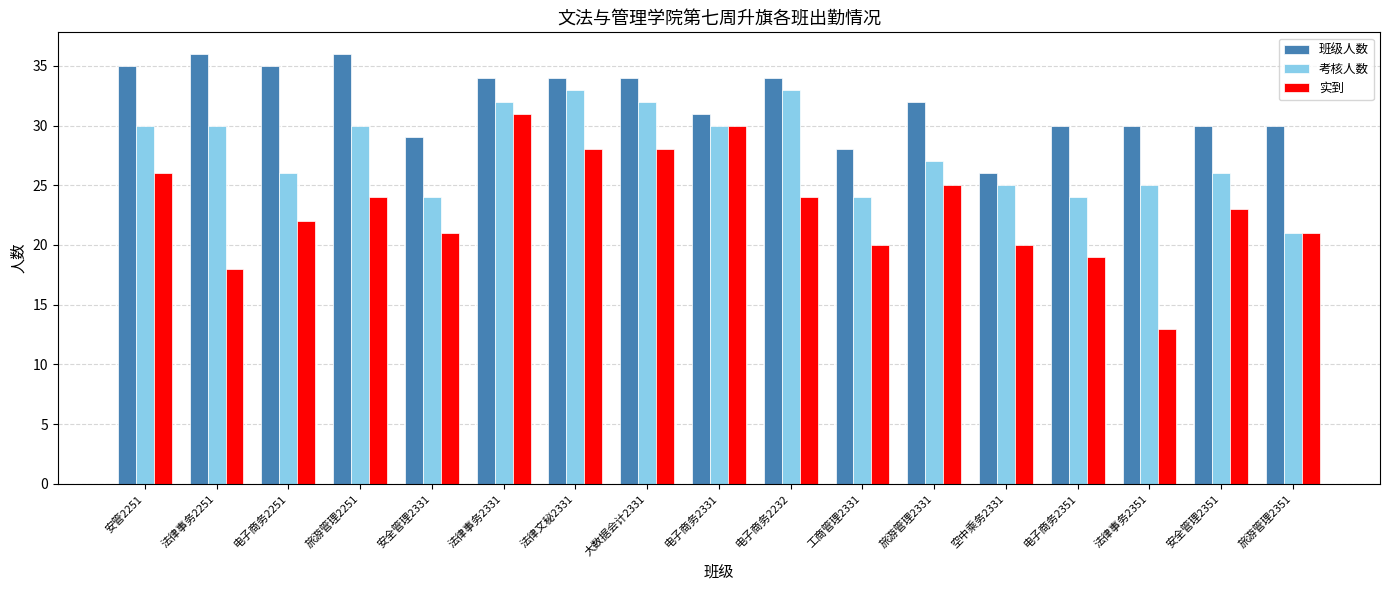

How many distinct data groups are displayed?

3